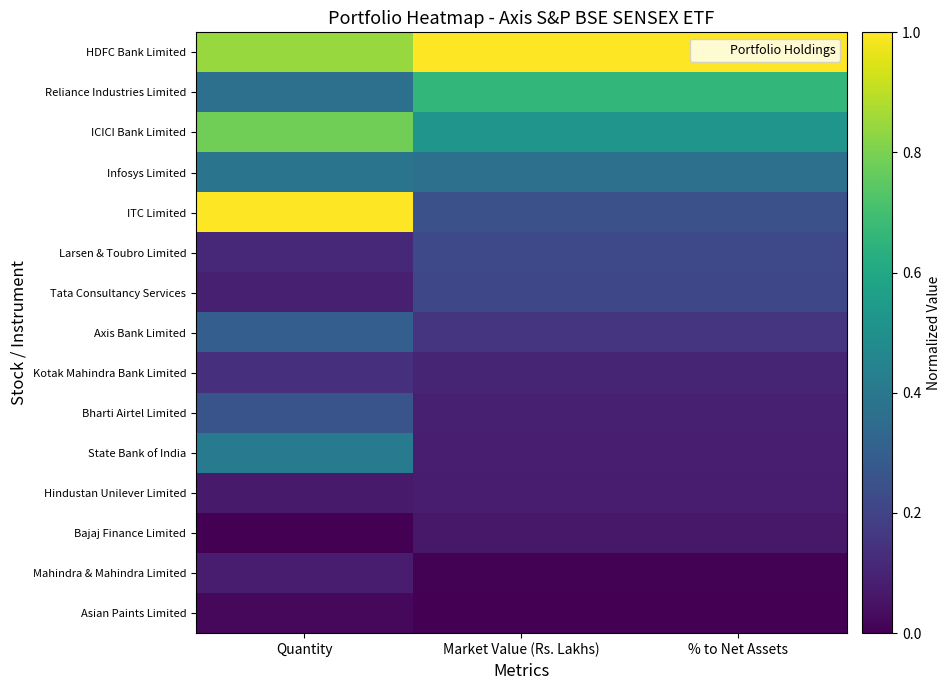

Rank the series by their maximum value, from lowest to highest.

Asian Paints Limited, Bajaj Finance Limited, Hindustan Unilever Limited, Mahindra & Mahindra Limited, Kotak Mahindra Bank Limited, Tata Consultancy Services, Larsen & Toubro Limited, Bharti Airtel Limited, Axis Bank Limited, Infosys Limited, State Bank of India, Reliance Industries Limited, ICICI Bank Limited, HDFC Bank Limited, ITC Limited